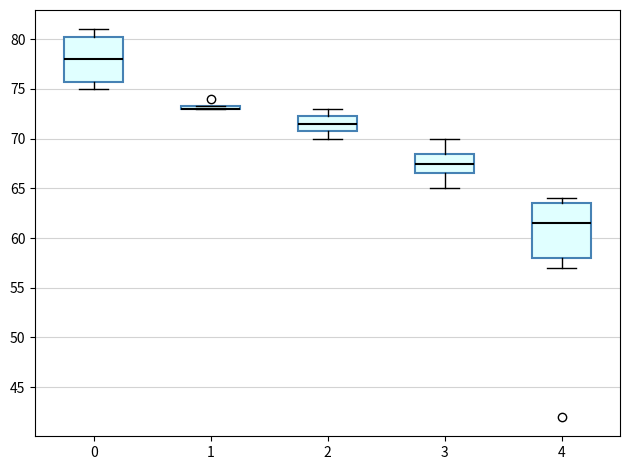

Reading left to right, transcribe this box plot: for each box, give where its median line is, the range the box spans, and where its two whiskers end, as read against the y-axis. The values are not printed on the chart, so give them approximately, as read against the axis.

0: median 78.0, box 76.0 to 80.5, whiskers 75.0 to 81.0
1: box collapsed to a line at 73.0, whiskers 73.0 to 73.5
2: median 71.5, box 71.0 to 72.5, whiskers 70.0 to 73.0
3: median 67.5, box 66.5 to 68.5, whiskers 65.0 to 70.0
4: median 61.5, box 58.0 to 63.5, whiskers 57.0 to 64.0